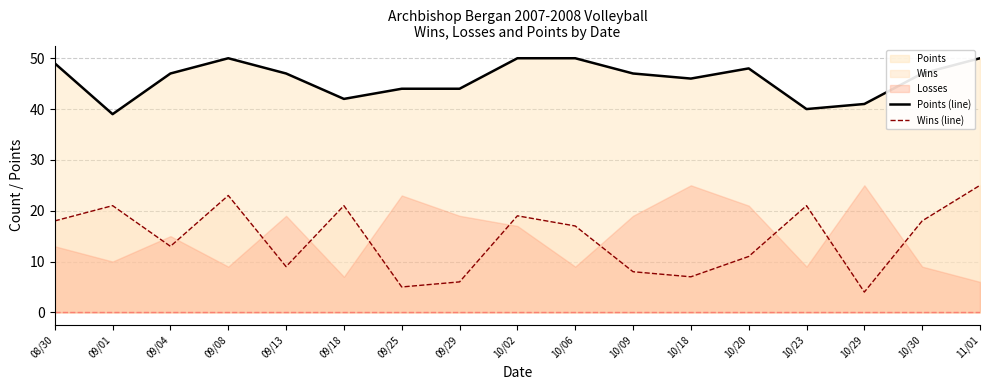

At which label is Wins (line) closest to 14?

09/04